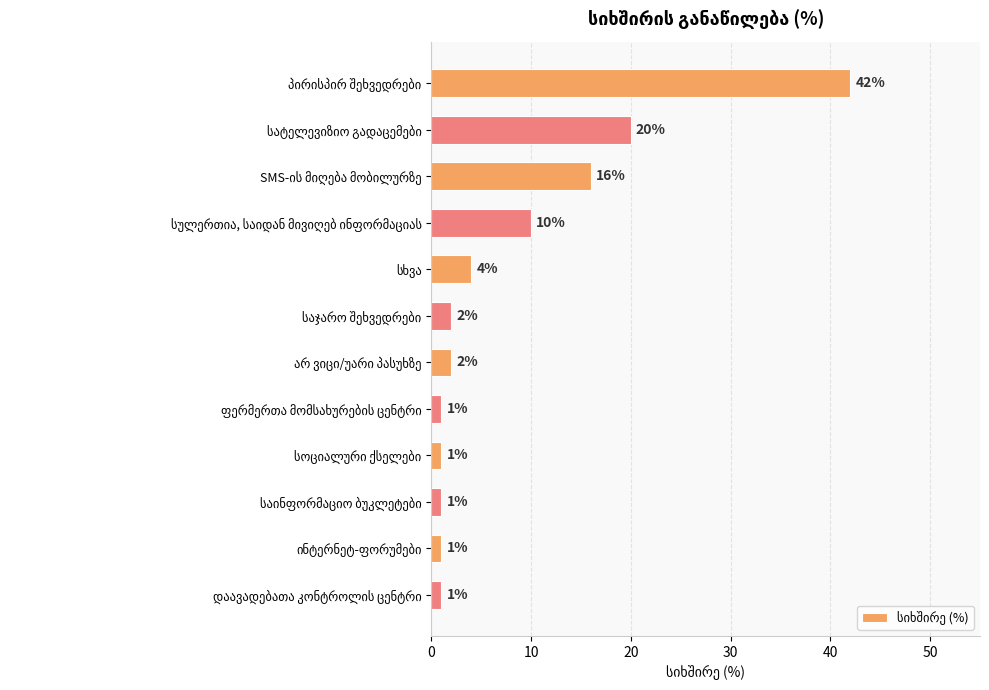

What is the value of the 12th bar from the top?

1